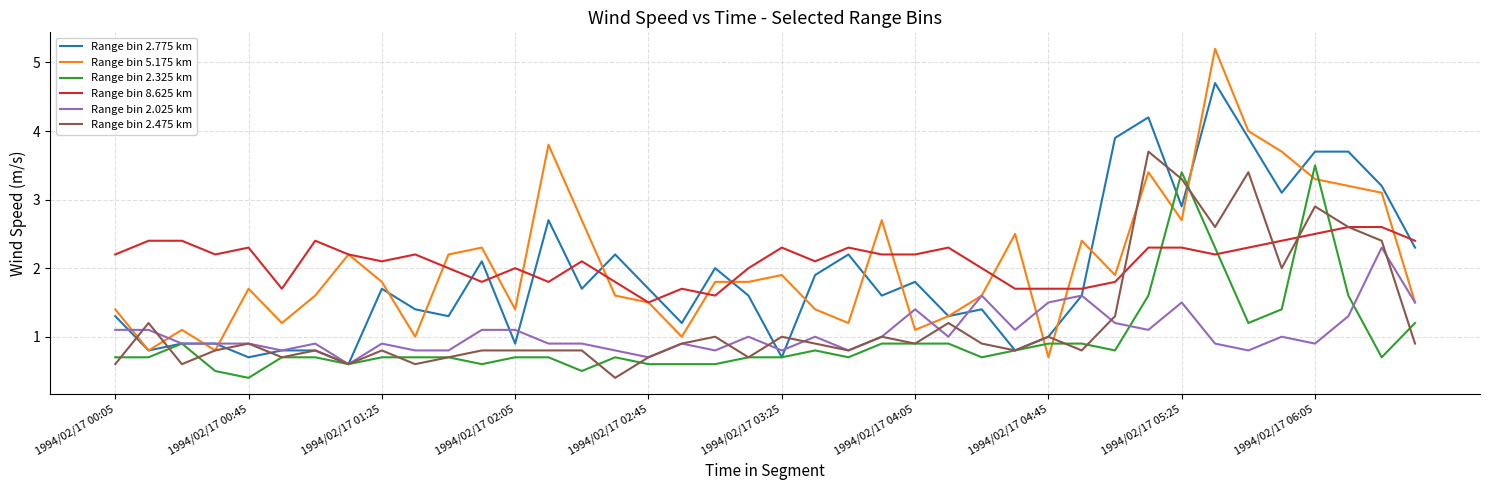

What is the smallest value displayed?

0.4